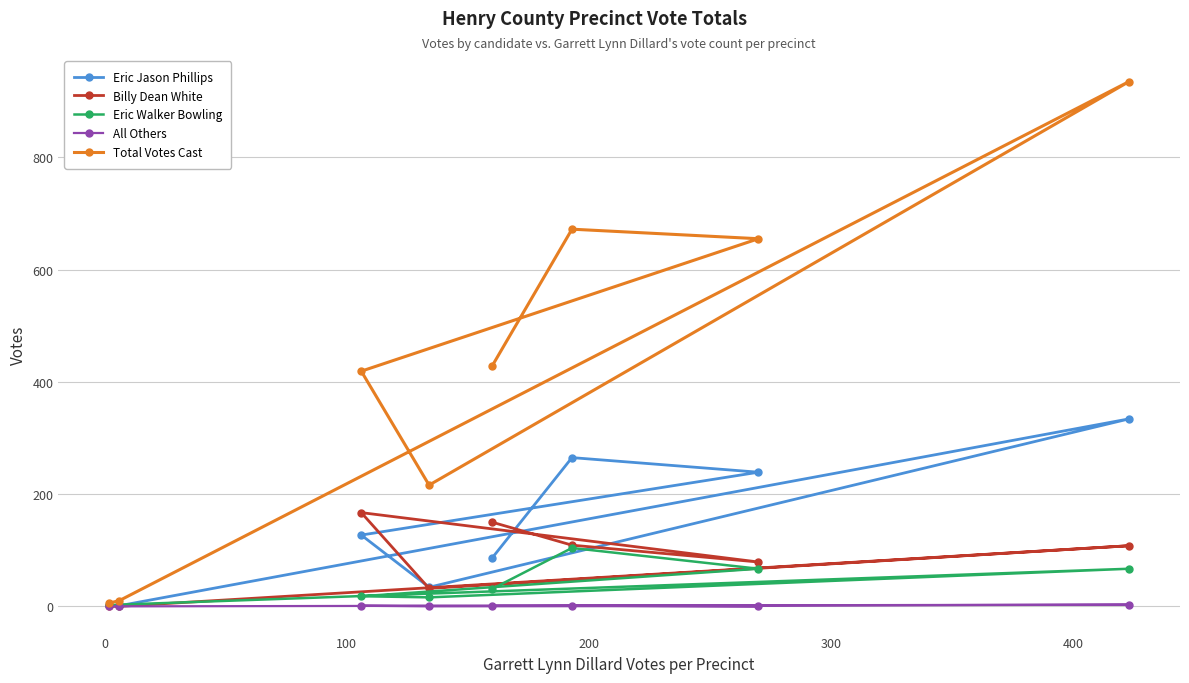

True or false: Eric Jason Phillips and All Others intersect in this chart.

False